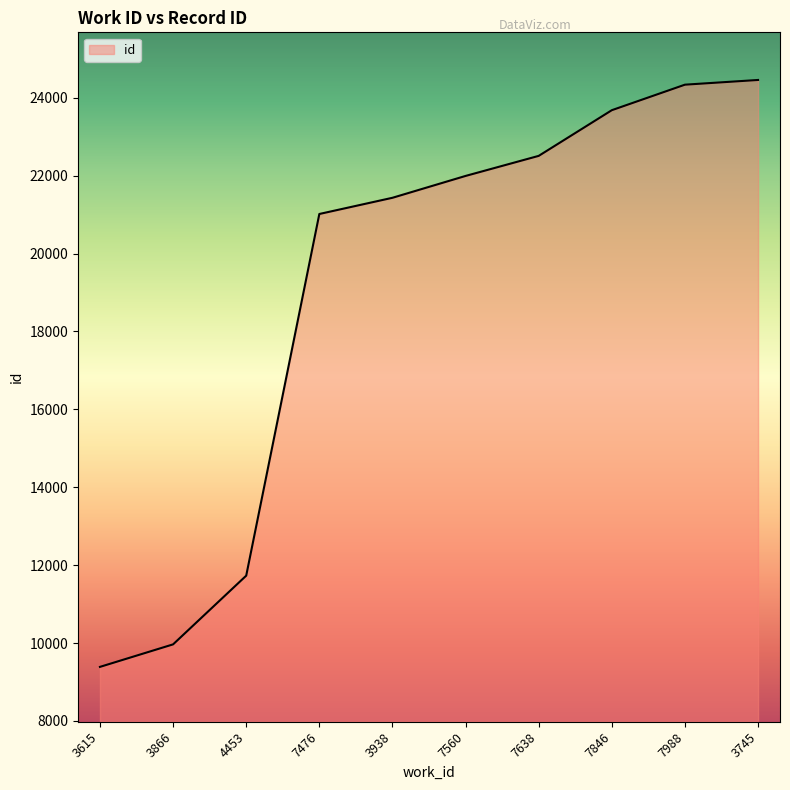

What is the minimum value shown in the chart?

9388